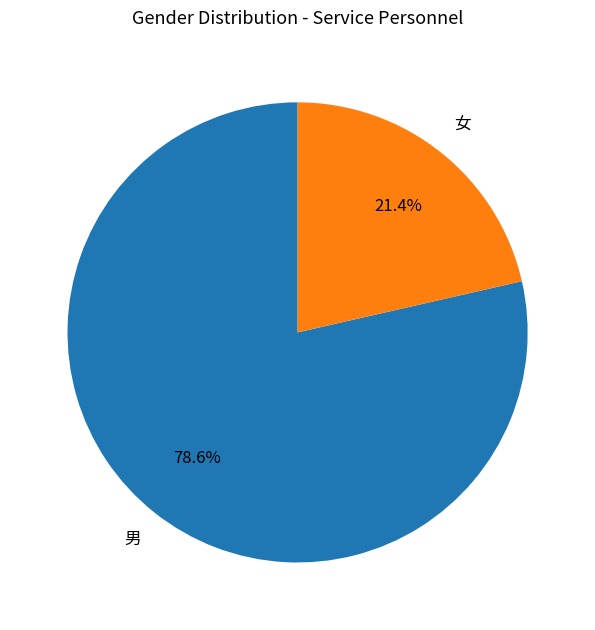

Is there any slice that represents more than half of the pie?

Yes